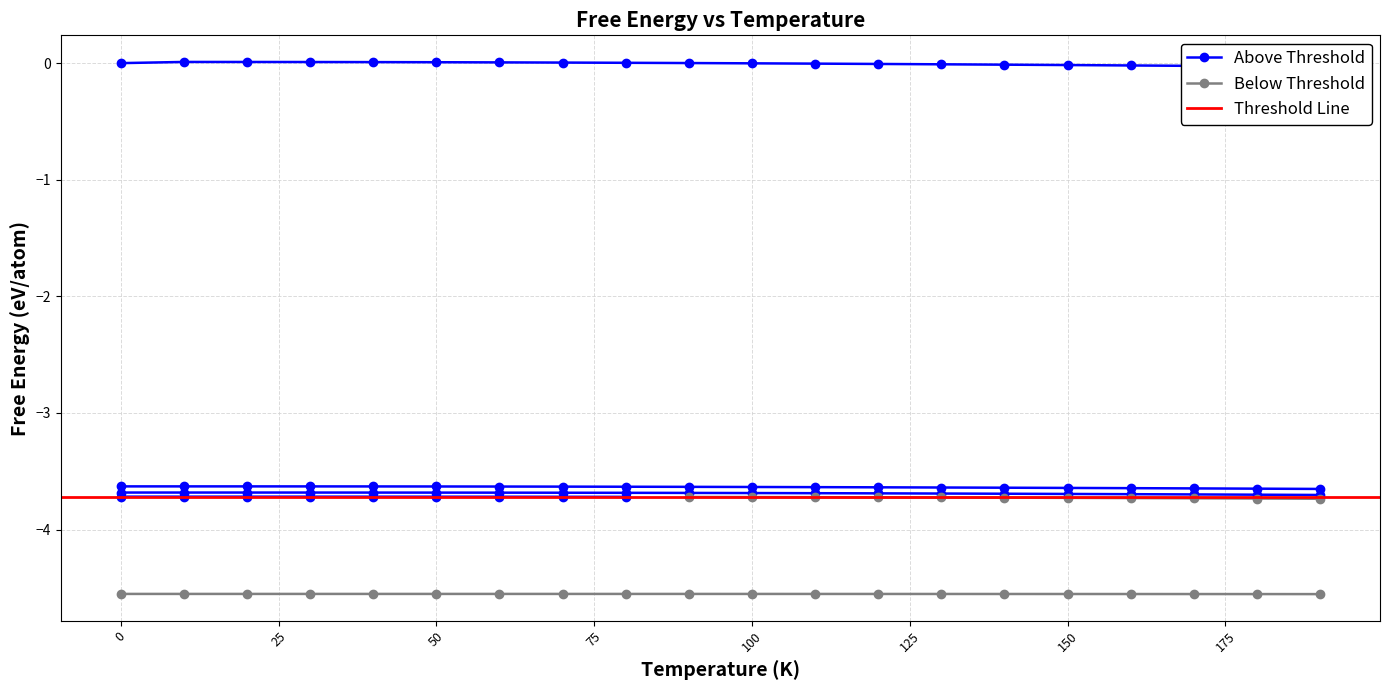

The value of D0_3--BiF3 a=5.7853 at 30 is -3.7. True or false?

True